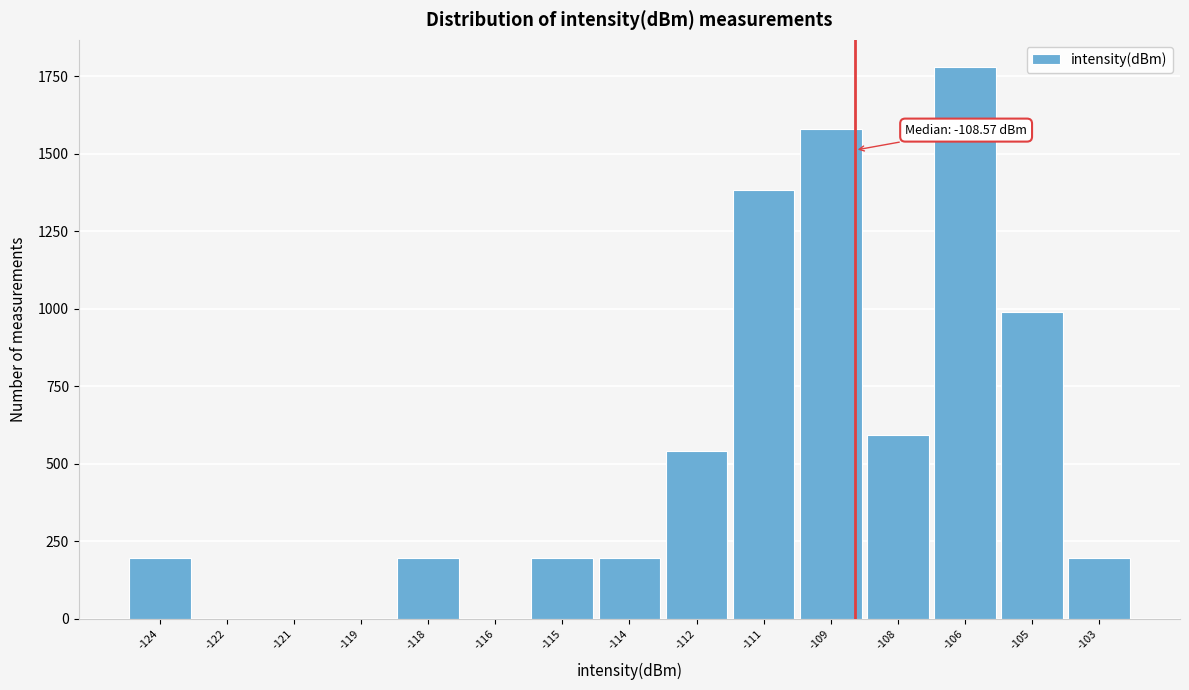

Reading right to left, transcribe all the data shown in this chart.

-103=198	-105=988	-106=1778	-108=593	-109=1581	-111=1383	-112=543	-114=198	-115=198	-116=0	-118=198	-119=0	-121=0	-122=0	-124=198